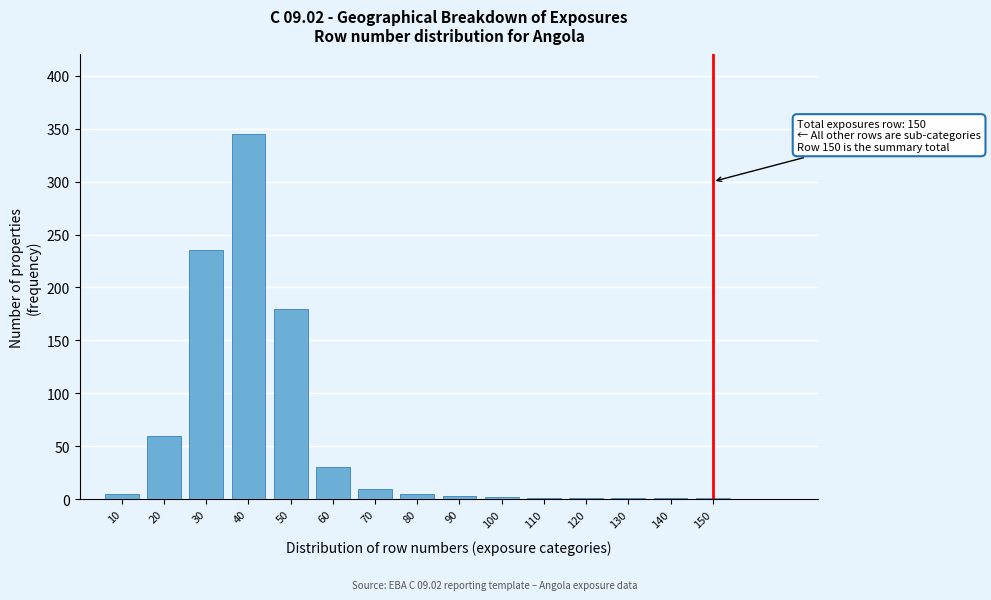

What is the sum of all values?

880